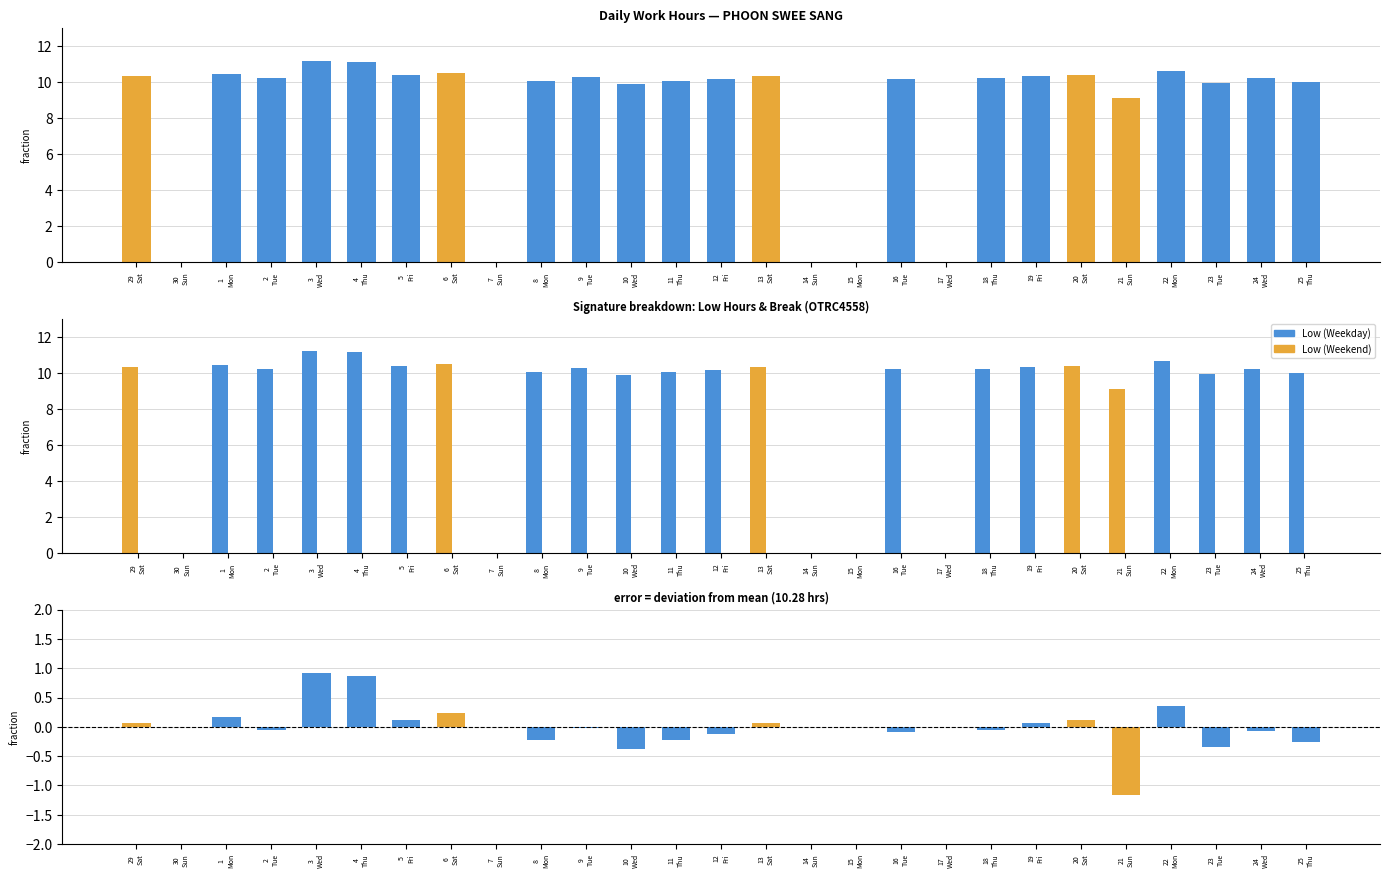

Which category has the lowest value in the Low series?

30